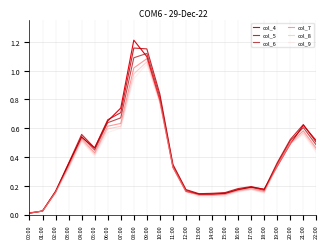

Is it true that col_6 equals 0.5 at 22:00?

True